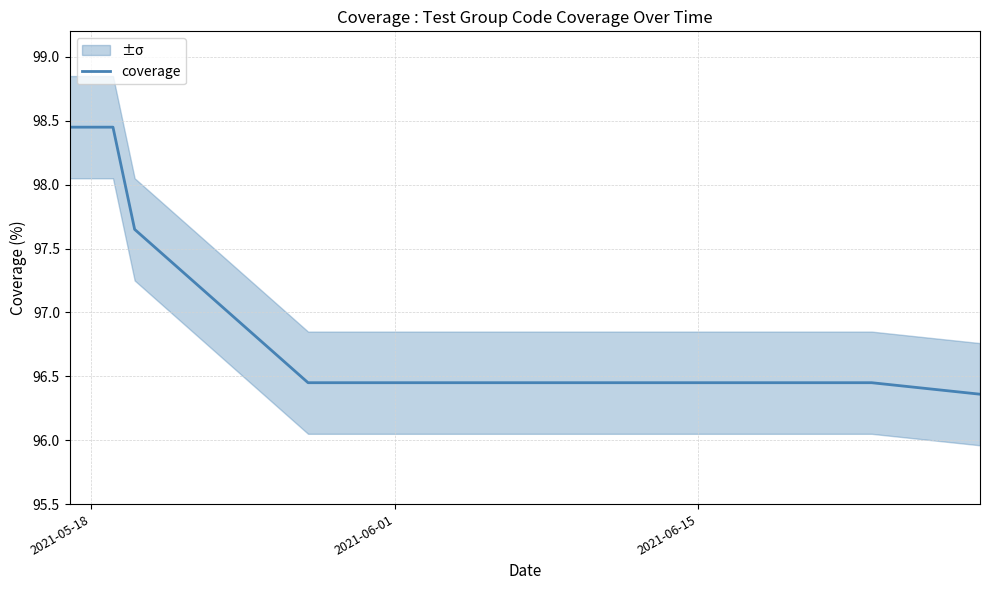

What is the label of the 1st point from the left?

2021-05-18